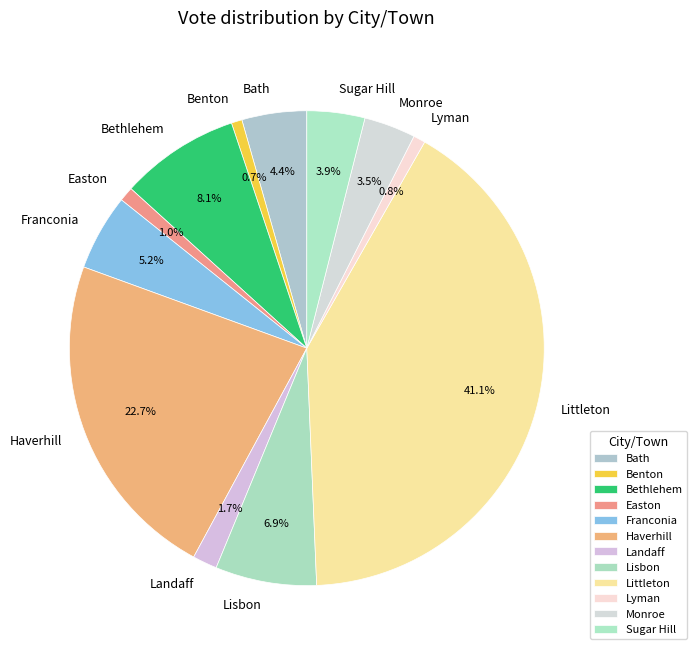

How many segments does this pie chart have?

12